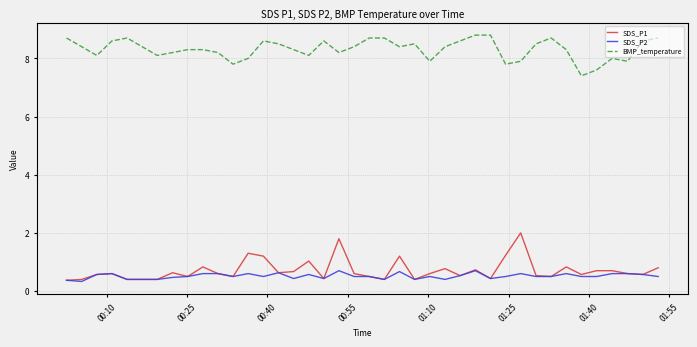

Reading right to left, list all the values displayed in this chart.

SDS_P1: 0.8	0.6	0.6	0.7	0.7	0.6	0.8	0.5	0.5	2.0	1.2	0.4	0.7	0.5	0.8	0.6	0.4	1.2	0.4	0.5	0.6	1.8	0.4	1.0	0.7	0.6	1.2	1.3	0.5	0.6	0.8	0.5	0.6	0.4	0.4	0.4	0.6	0.6	0.4	0.4
SDS_P2: 0.5	0.6	0.6	0.6	0.5	0.5	0.6	0.5	0.5	0.6	0.5	0.4	0.7	0.5	0.4	0.5	0.4	0.7	0.4	0.5	0.5	0.7	0.4	0.6	0.4	0.6	0.5	0.6	0.5	0.6	0.6	0.5	0.5	0.4	0.4	0.4	0.6	0.6	0.3	0.4
BMP_temperature: 8.7	8.6	7.9	8.0	7.6	7.4	8.3	8.7	8.5	7.9	7.8	8.8	8.8	8.6	8.4	7.9	8.5	8.4	8.7	8.7	8.4	8.2	8.6	8.1	8.3	8.5	8.6	8.0	7.8	8.2	8.3	8.3	8.2	8.1	8.4	8.7	8.6	8.1	8.4	8.7